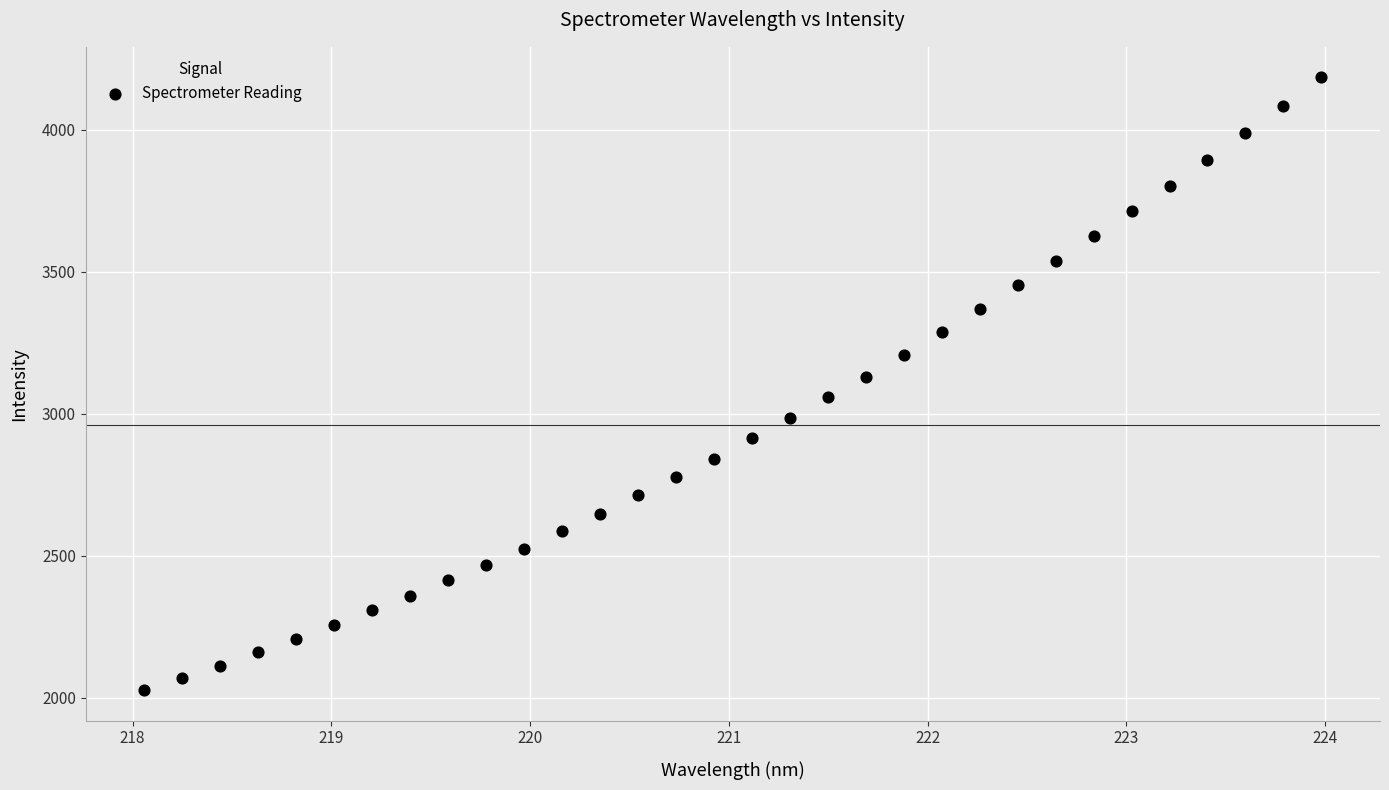

What is the range of X values (max minus min)?

5.9